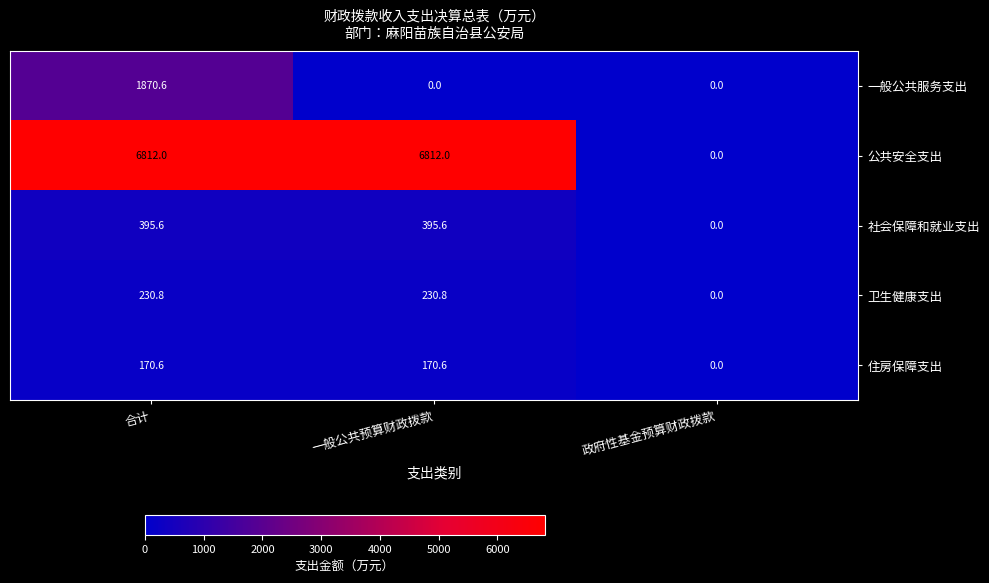

The 一般公共服务支出 series shows -1163.2 at 一般公共预算财政拨款. True or false?

False